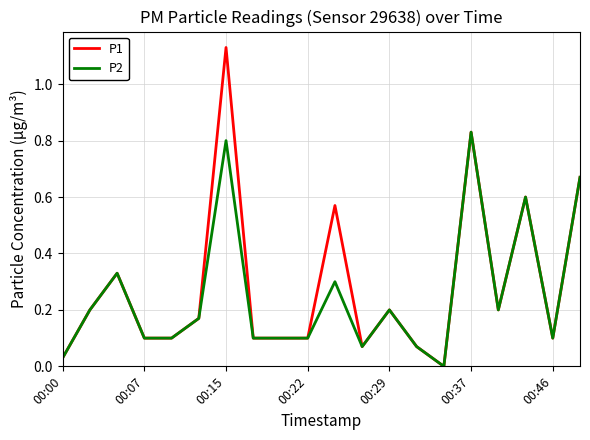

Which series has the widest spread of values?

P1